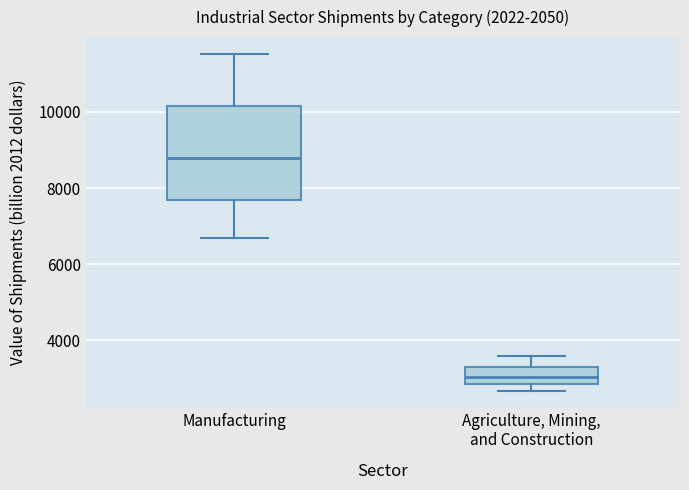

Comparing the boxes themselves (not the whiskers), which one is the tallest?

Manufacturing